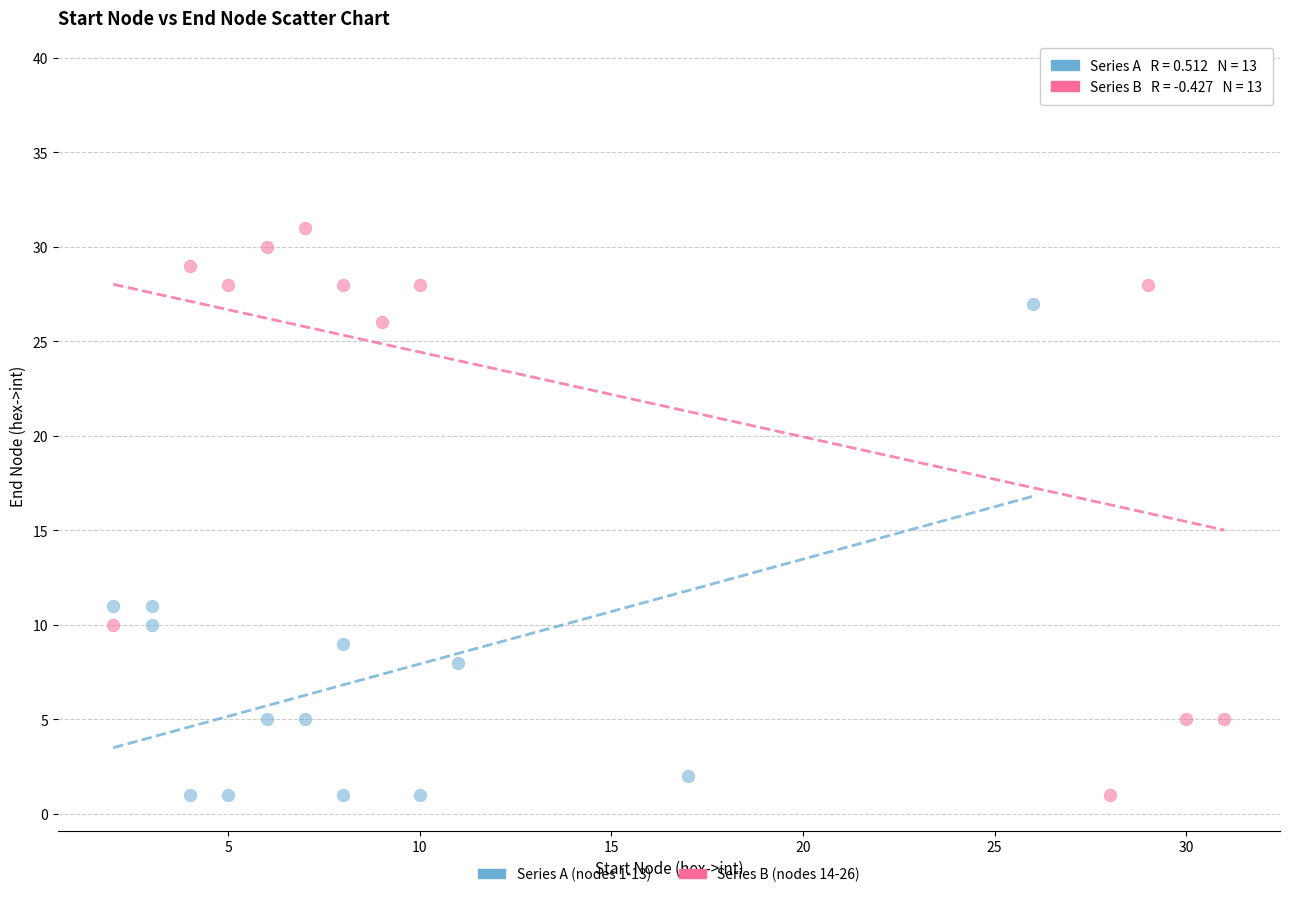

Which series contains the highest Y value?

Series B (nodes 14-26)